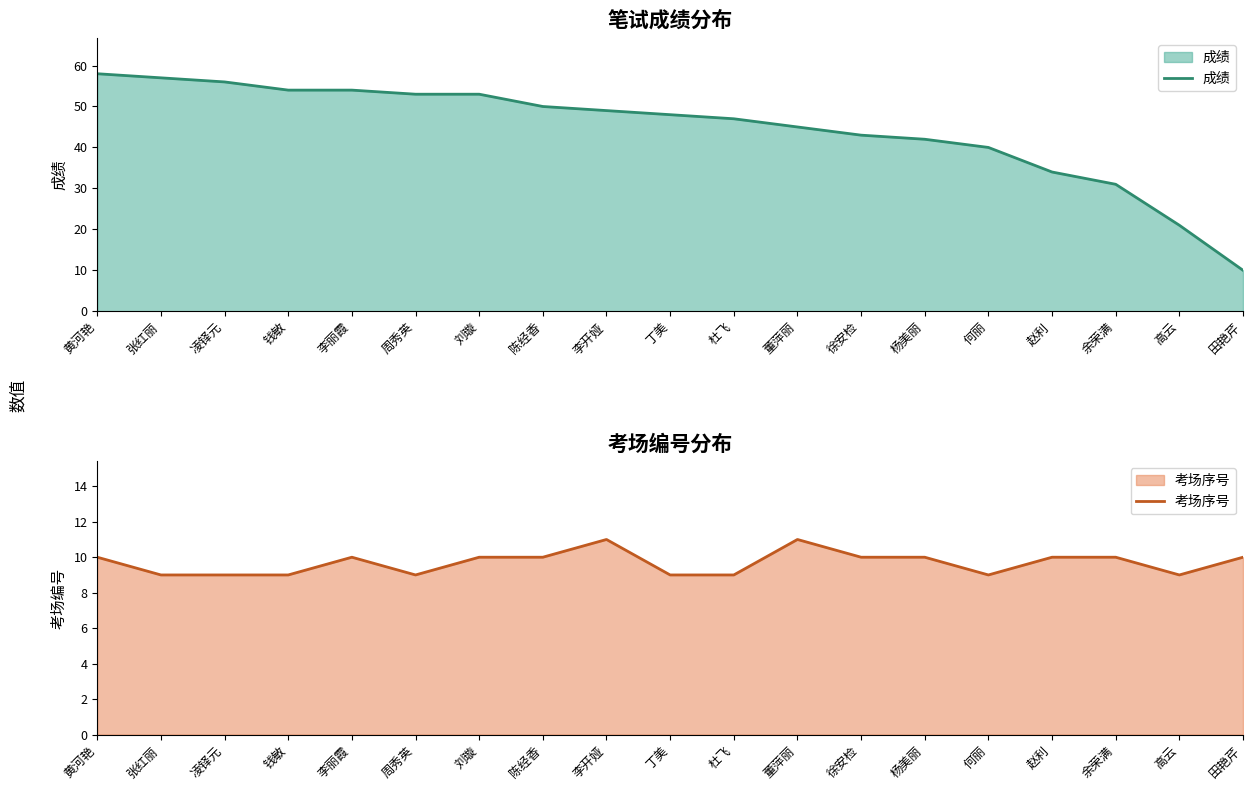

List the series in order of their overall mean, highest first.

成绩, 考场序号